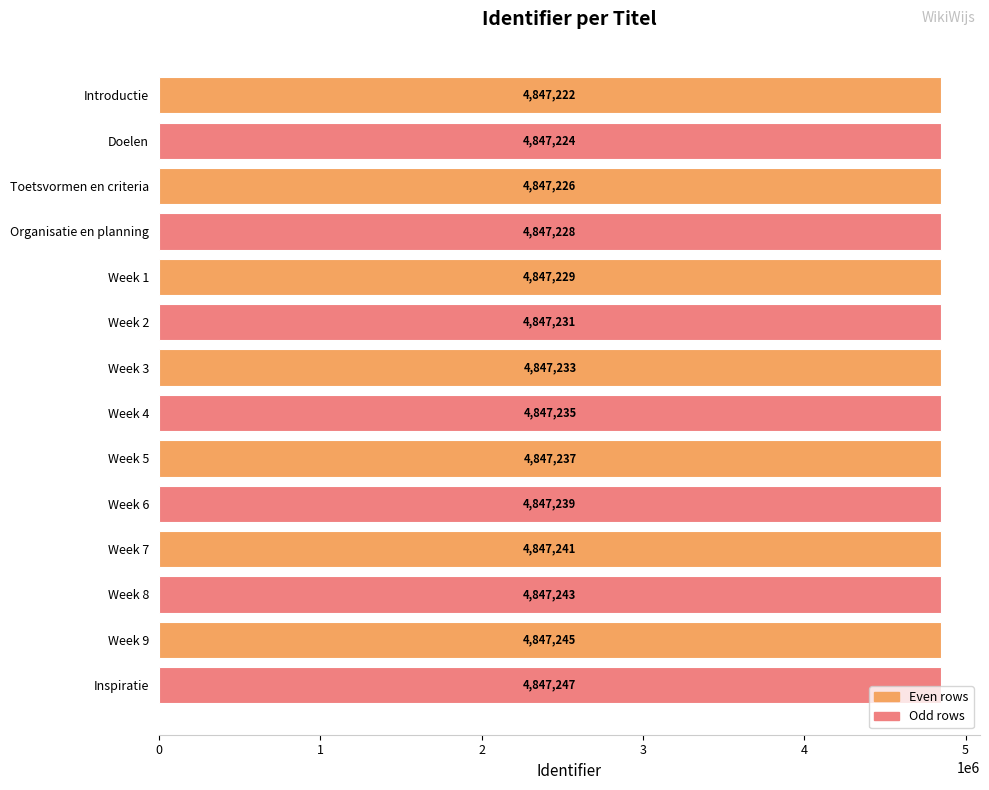

What is the difference between the second highest and minimum values?

23